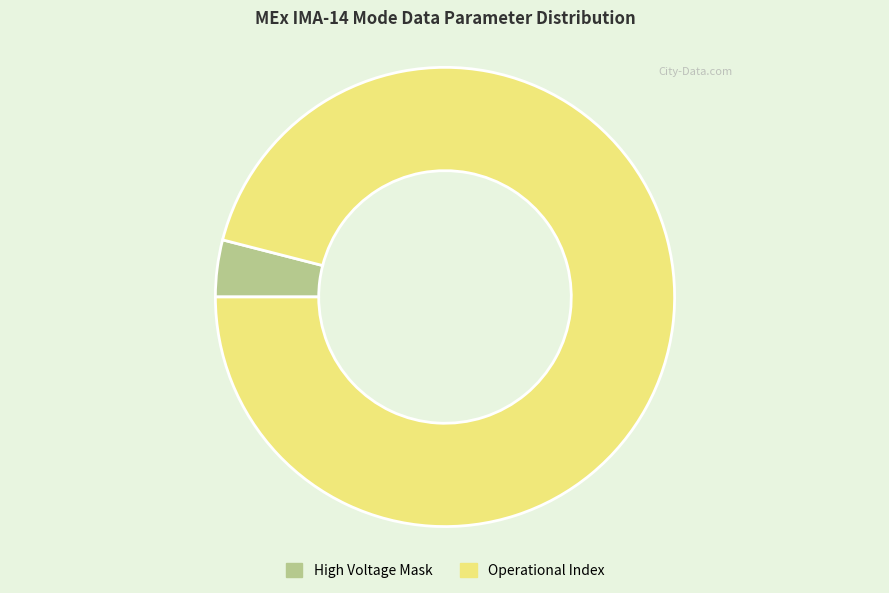

The Operational Index slice represents 86% of the pie. True or false?

False